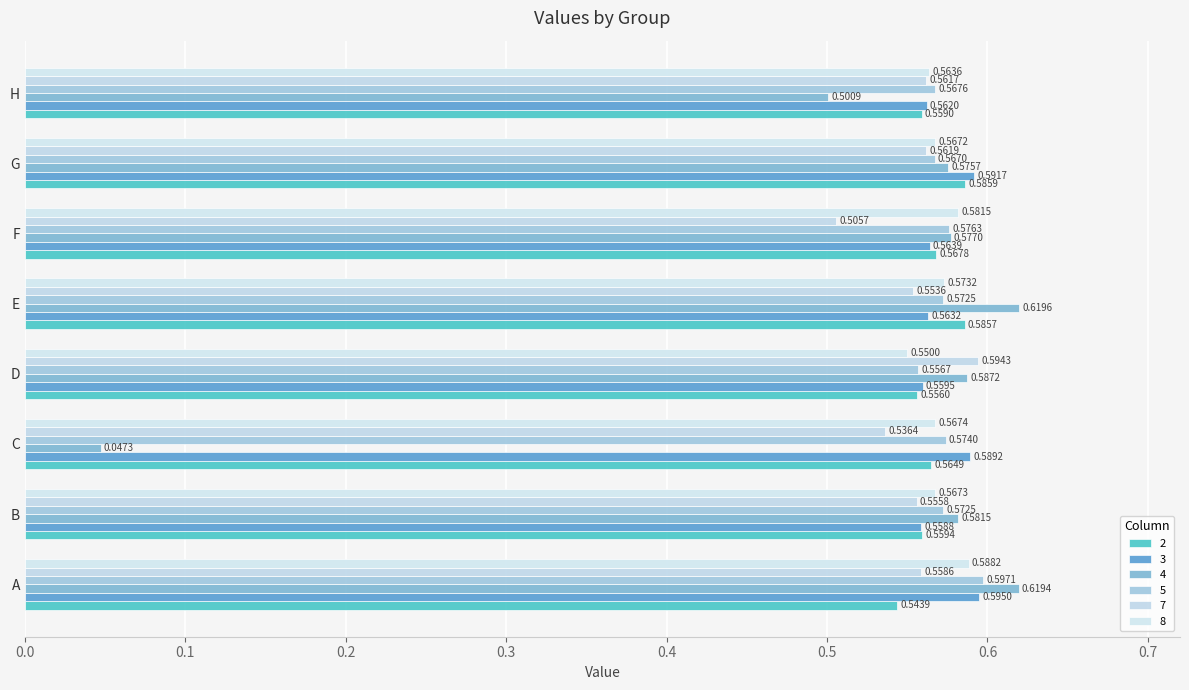

How many series are shown in this chart?

6